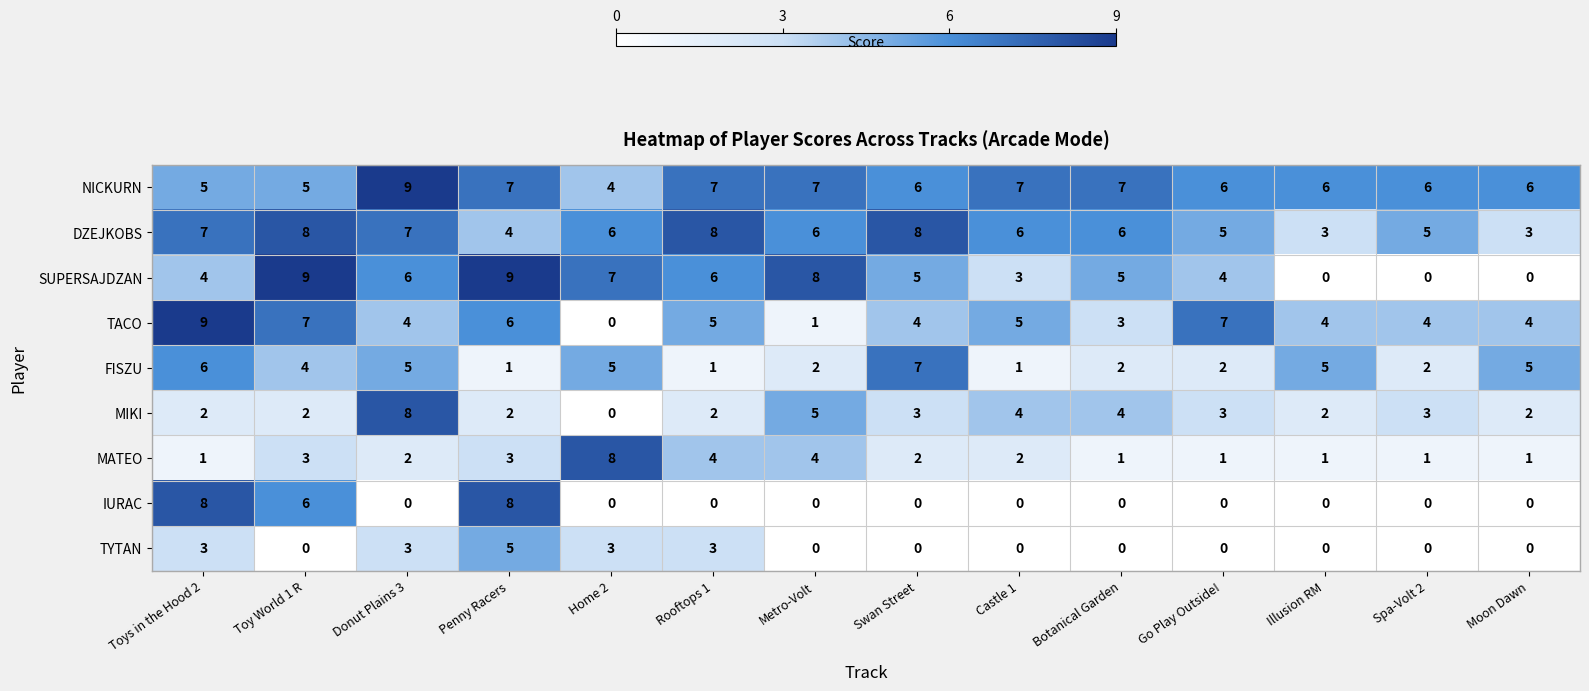

What is the highest value of the MATEO series?

8